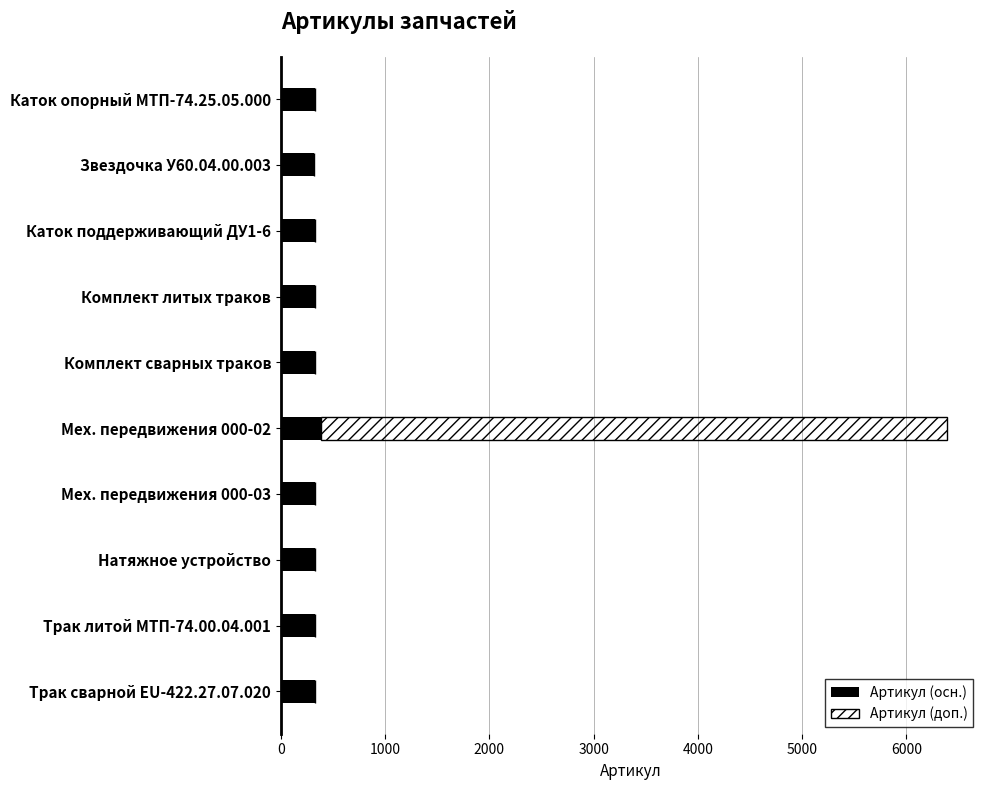

Which series has the largest total across all categories?

Артикул (доп.)